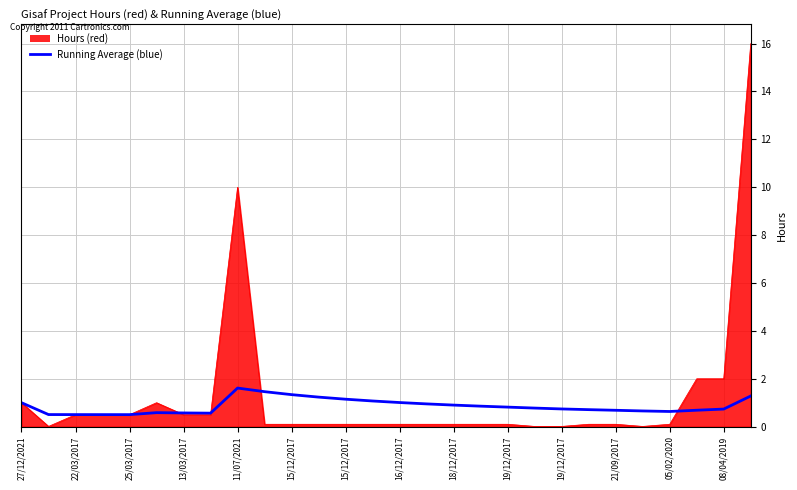

Does the chart have visible grid lines?

Yes